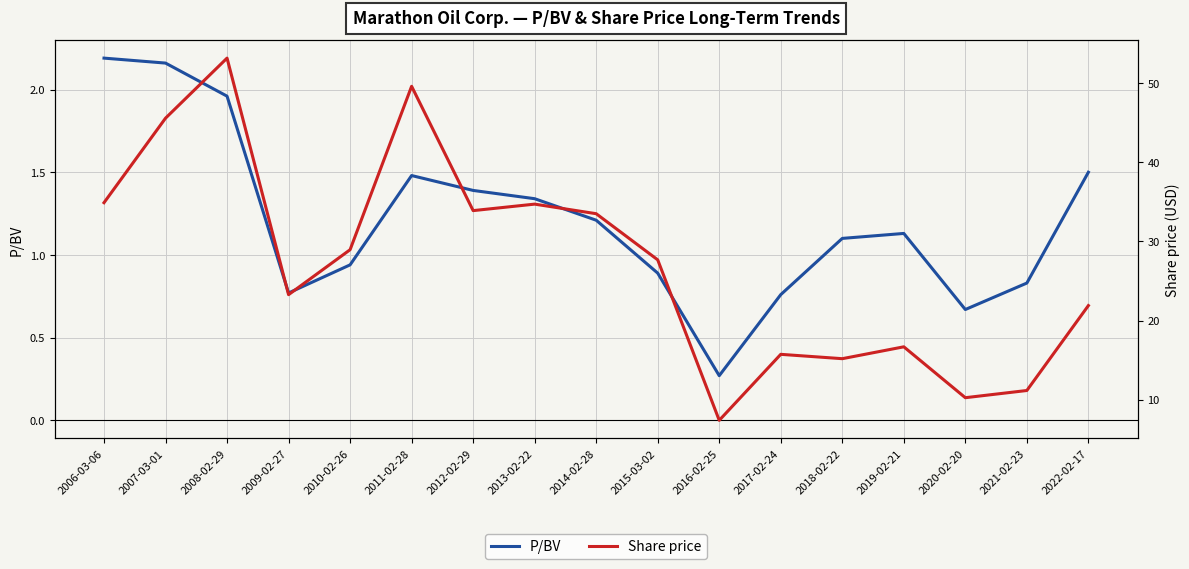

What value does the Share price series have at 2014-02-28?

33.5